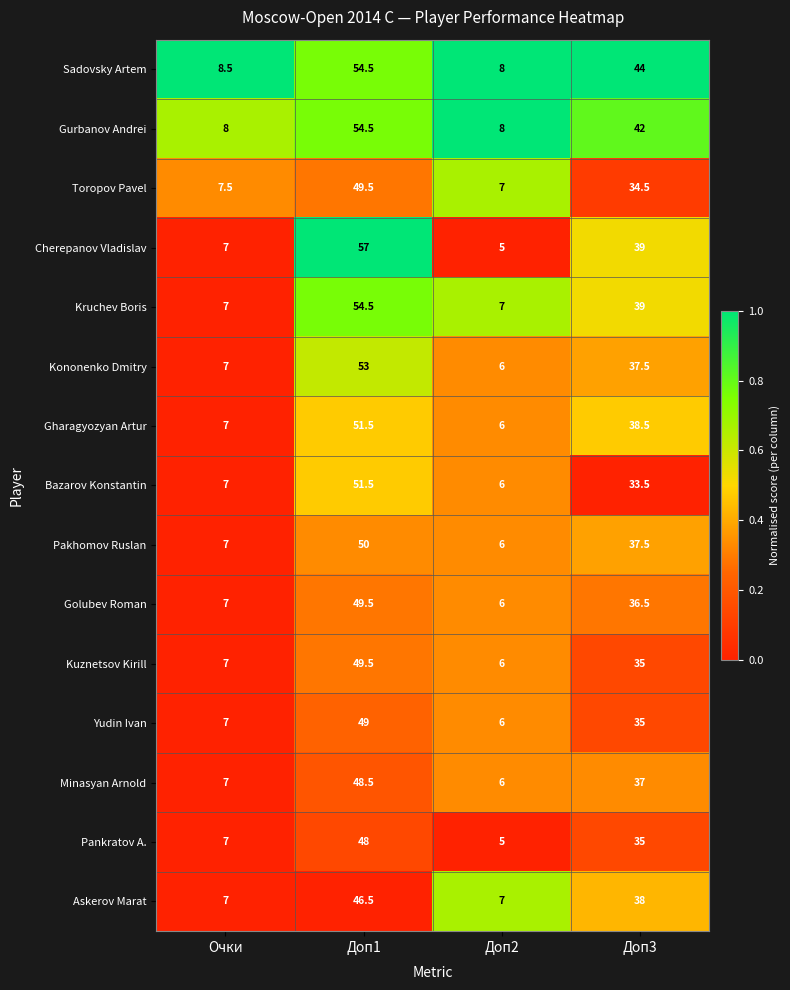

The value of Pakhomov Ruslan at Очки is 3.8. True or false?

False